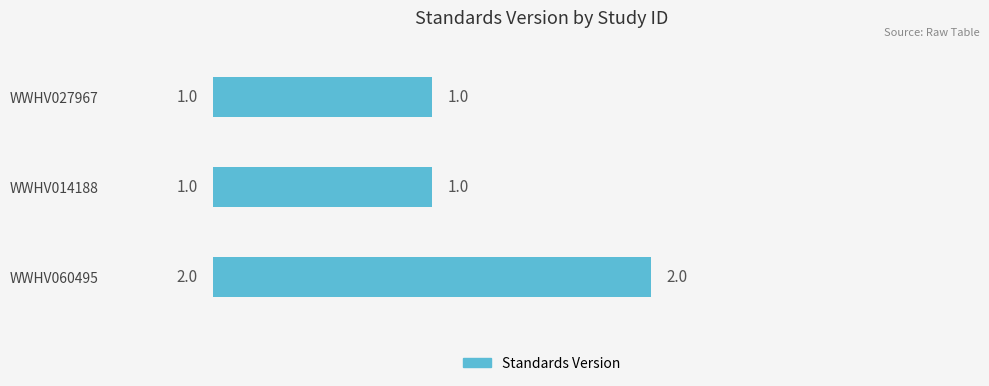

What is the ratio of the value at WWHV027967 to the value at WWHV060495?

0.5